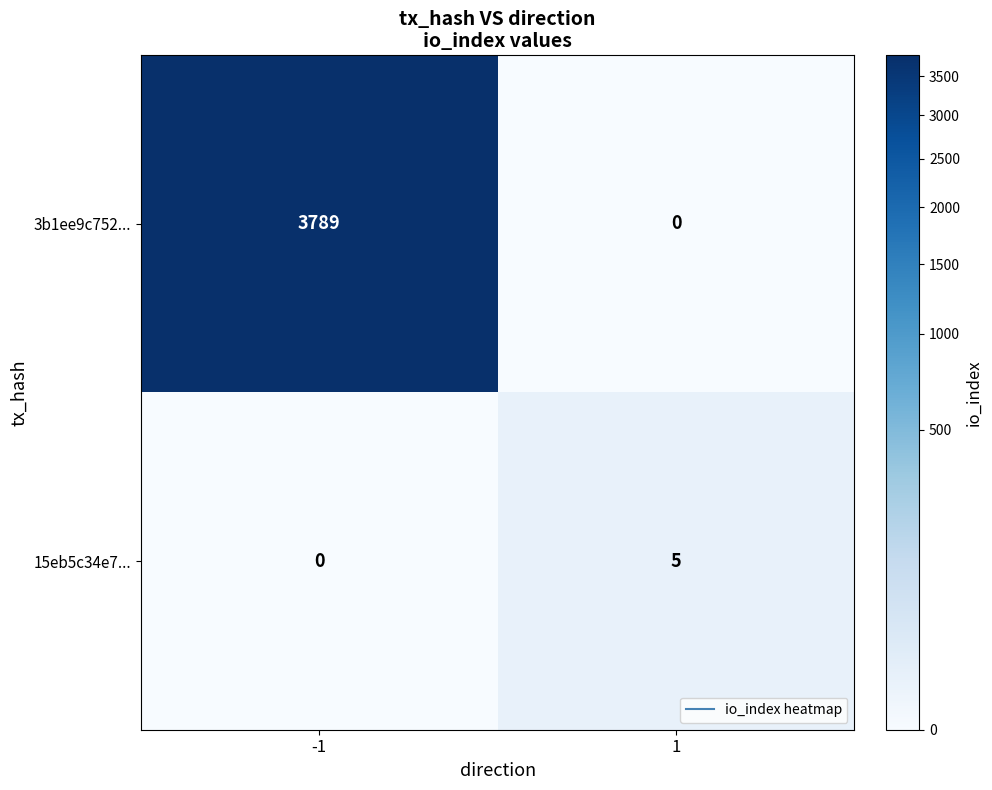

What is the difference between the maximum and minimum values in the 3b1ee9c752... series?

3789